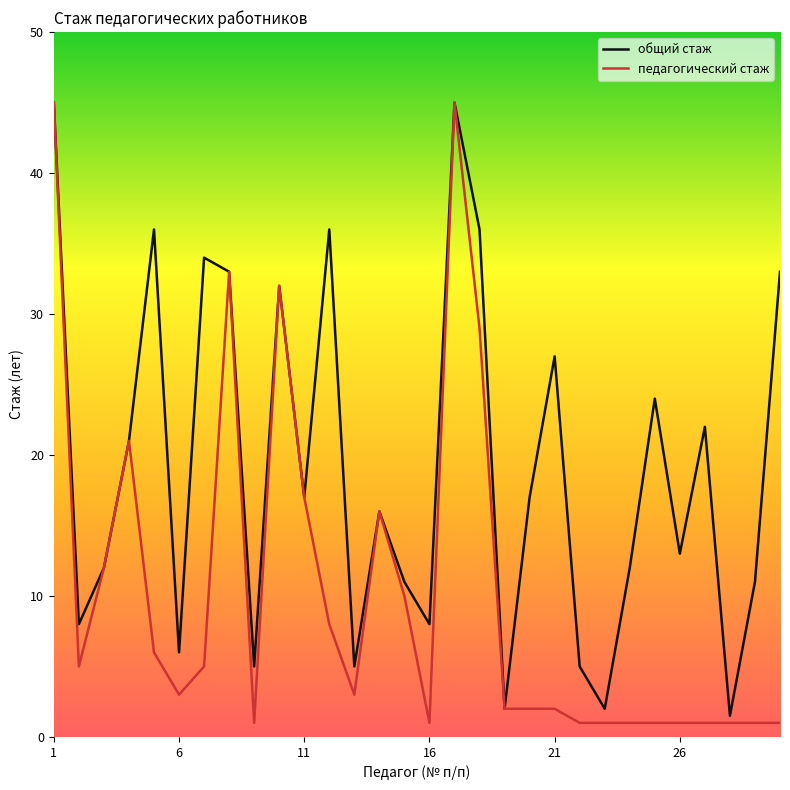

Rank the series by their average value, from highest to lowest.

общий стаж, педагогический стаж